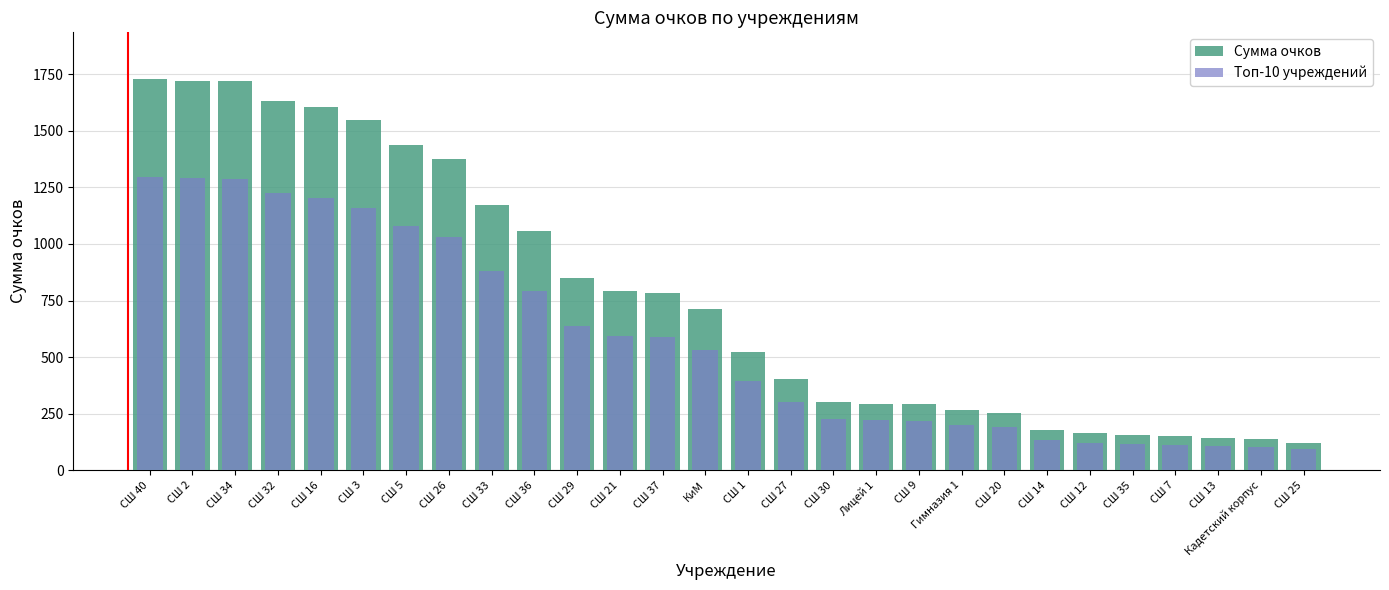

How many data points in Топ-10 учреждений are above 532?

14